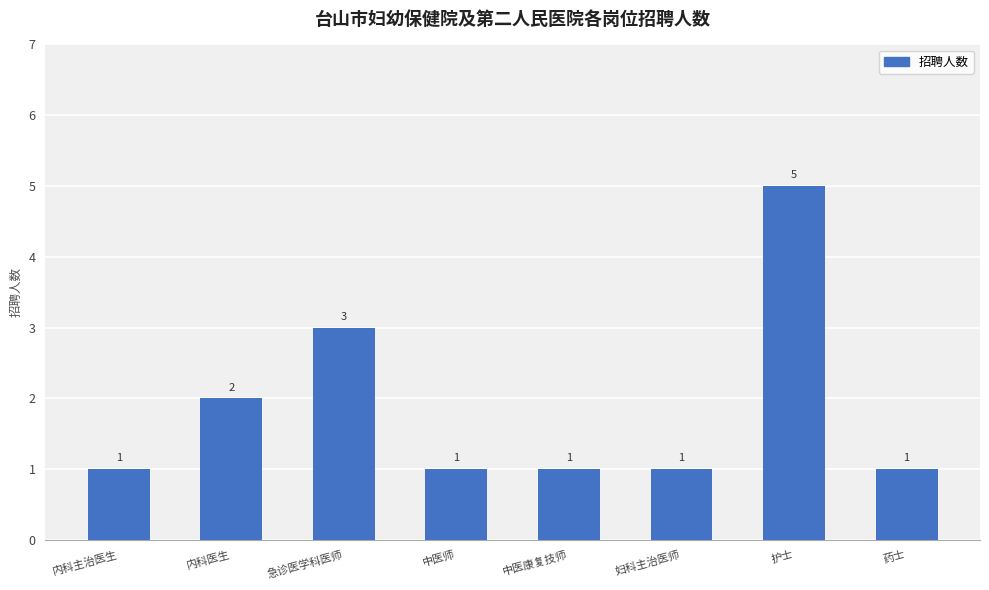

What is the change in value from 急诊医学科医师 to 中医师?

-2